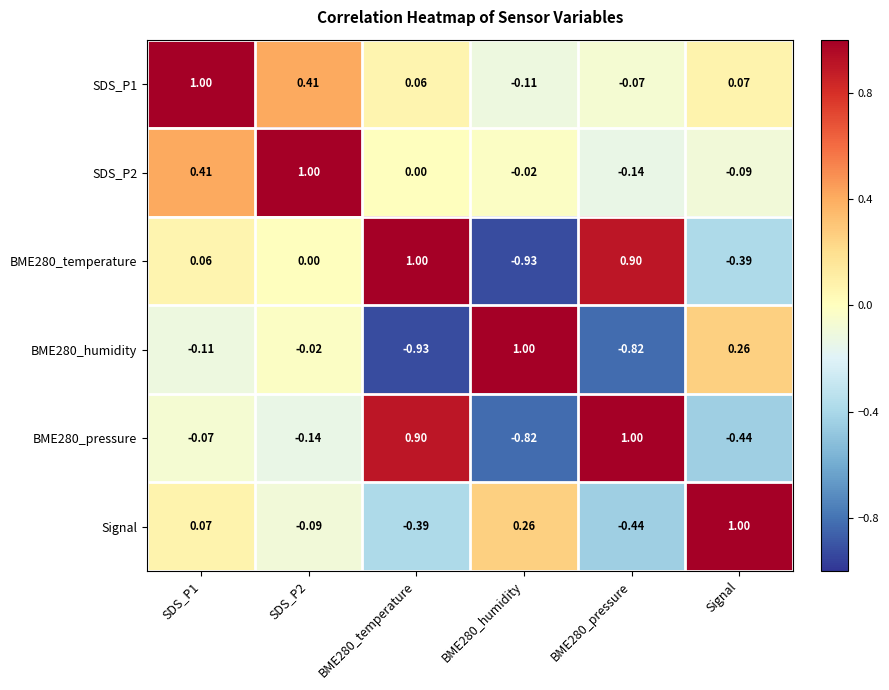

Is the value of BME280_pressure at BME280_temperature greater than the value of BME280_humidity at BME280_temperature?

Yes